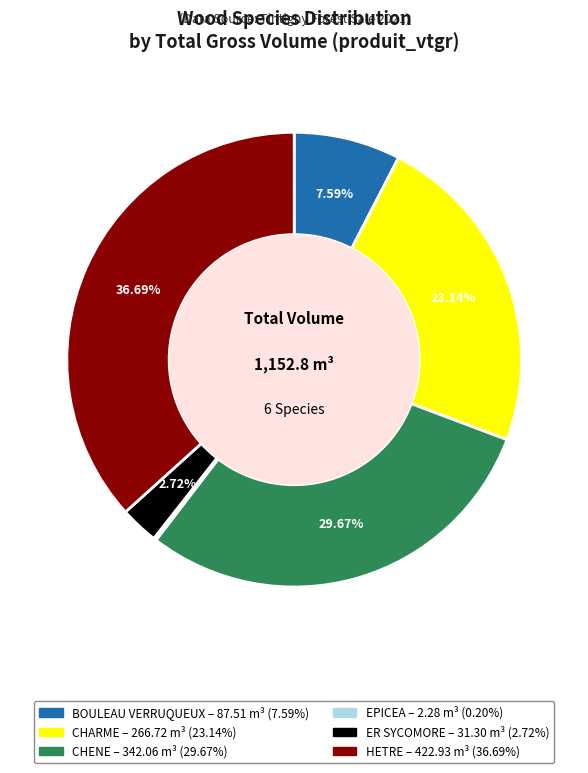

Is there any slice that represents more than half of the pie?

No